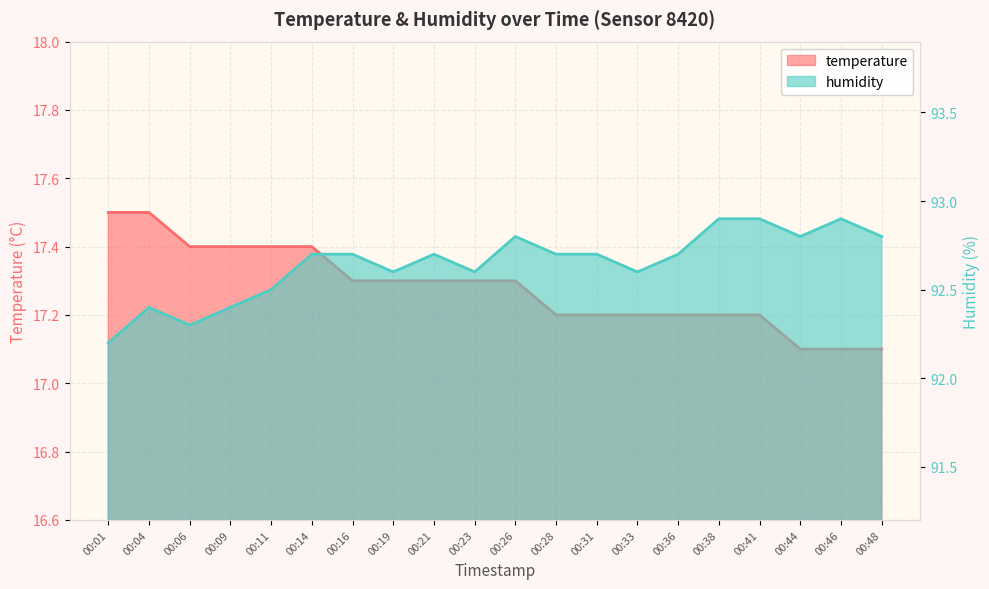

Which series has the largest total across all categories?

humidity